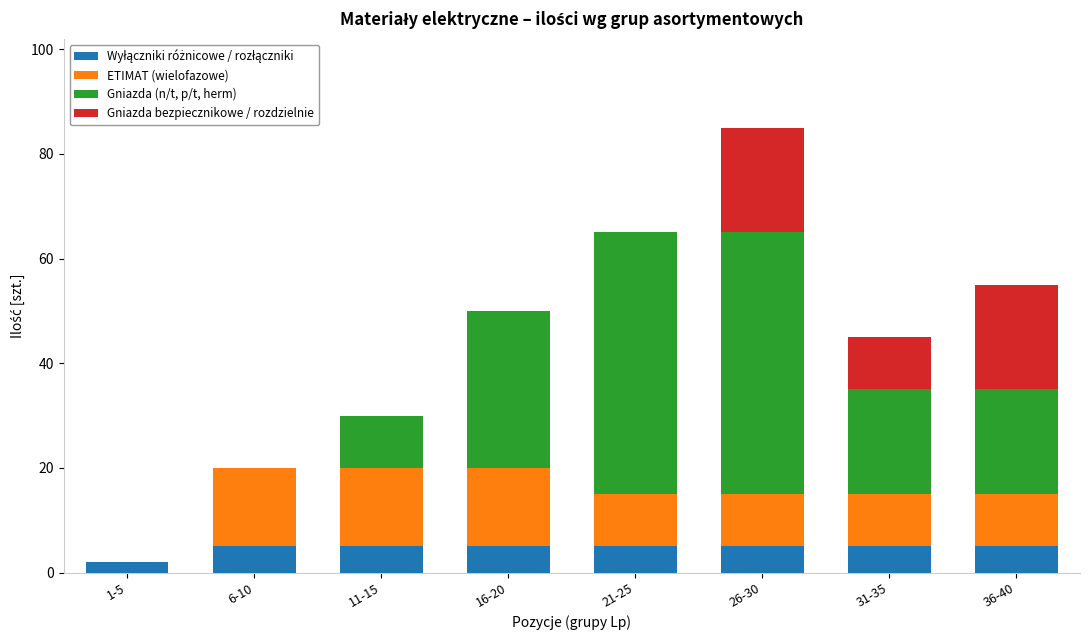

What is the total value across all series at 26-30?

85